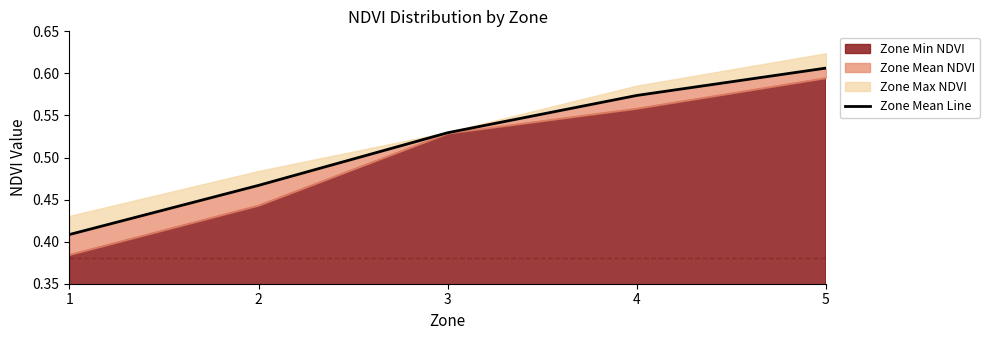

Reading left to right, what are all the values shown in this chart?

0.4	0.5	0.5	0.6	0.6